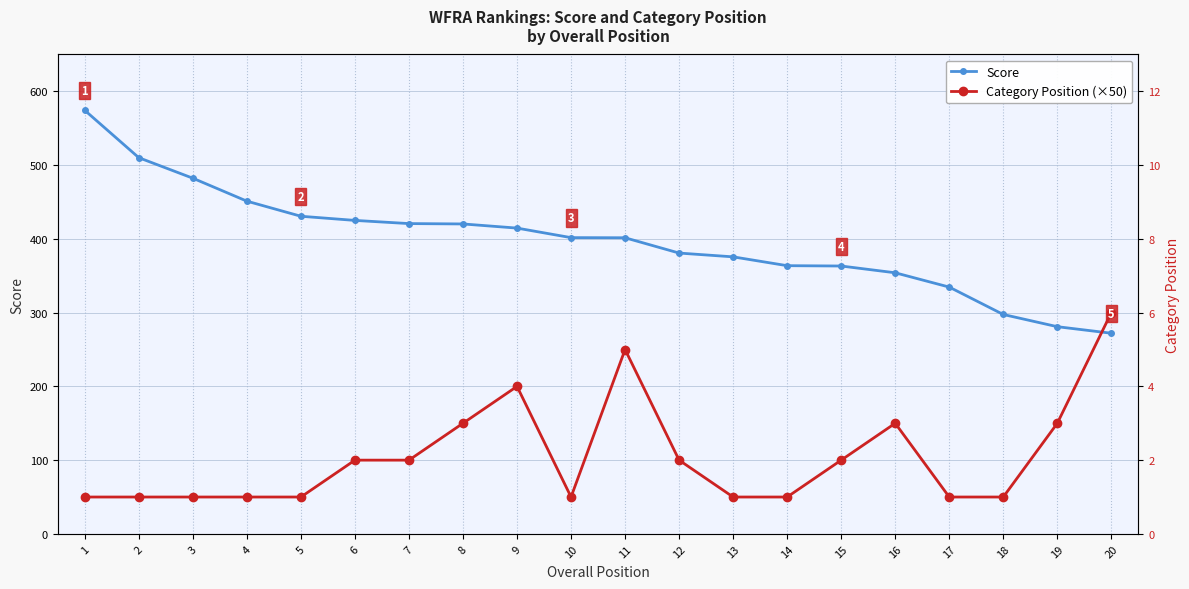

How many interior local valleys does the Category Position (×50) series have?

1